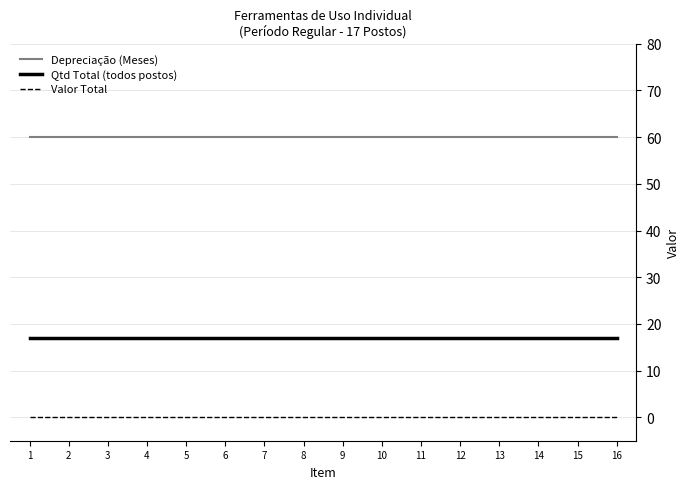

Reading left to right, what are all the values shown in this chart?

Depreciação (Meses): 1=60	2=60	3=60	4=60	5=60	6=60	7=60	8=60	9=60	10=60	11=60	12=60	13=60	14=60	15=60	16=60
Qtd Total (todos postos): 1=17	2=17	3=17	4=17	5=17	6=17	7=17	8=17	9=17	10=17	11=17	12=17	13=17	14=17	15=17	16=17
Valor Total: 1=0	2=0	3=0	4=0	5=0	6=0	7=0	8=0	9=0	10=0	11=0	12=0	13=0	14=0	15=0	16=0